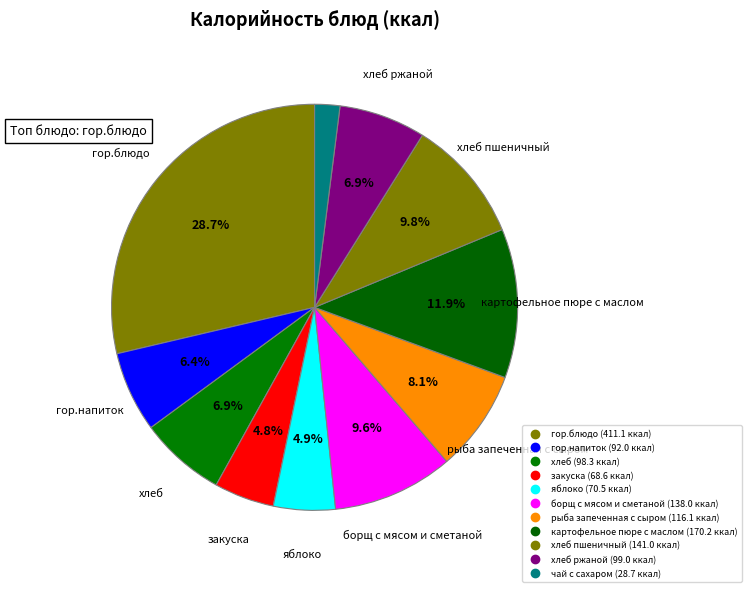

How many segments does this pie chart have?

11